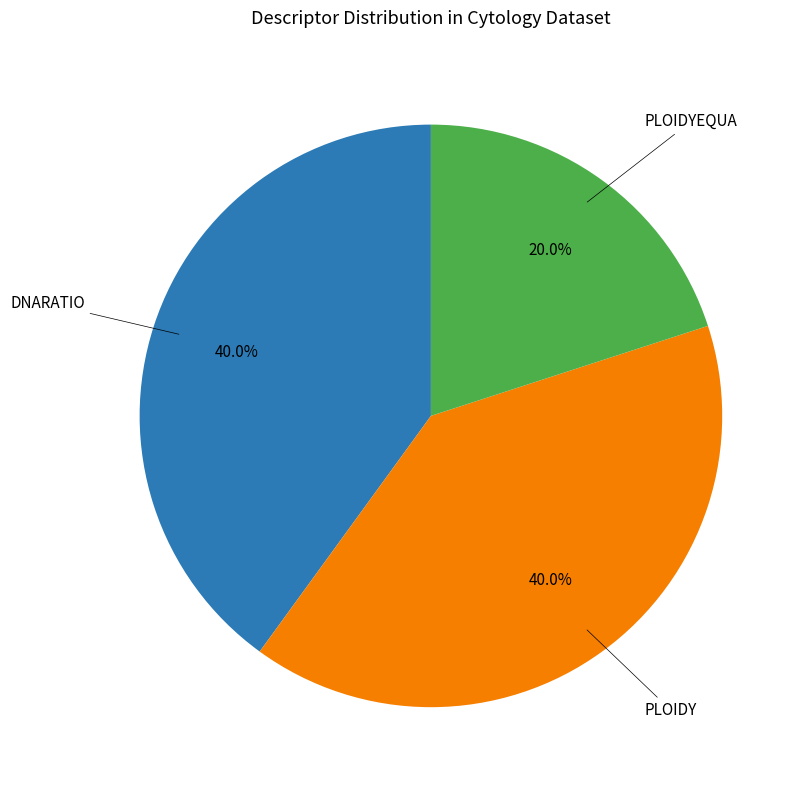

Count the number of slices in the pie.

3